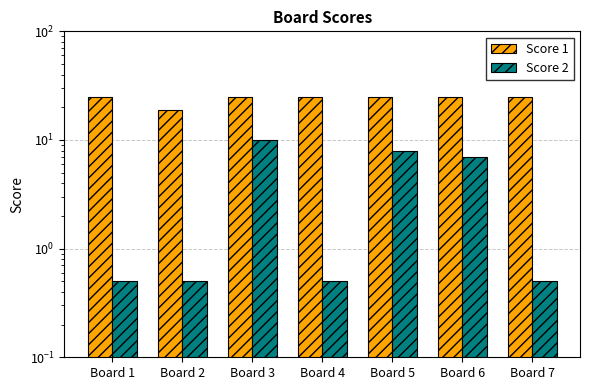

Reading left to right, list all the values displayed in this chart.

Score 1: 25.0	19.0	25.0	25.0	25.0	25.0	25.0
Score 2: 0.5	0.5	10.0	0.5	8.0	7.0	0.5